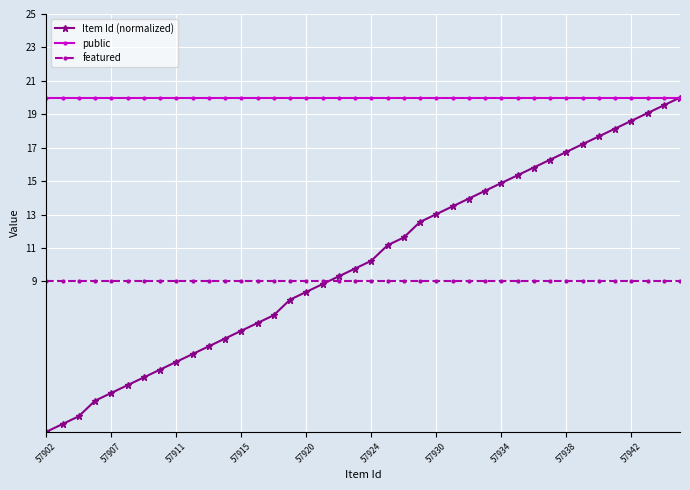

Does the chart have visible grid lines?

Yes